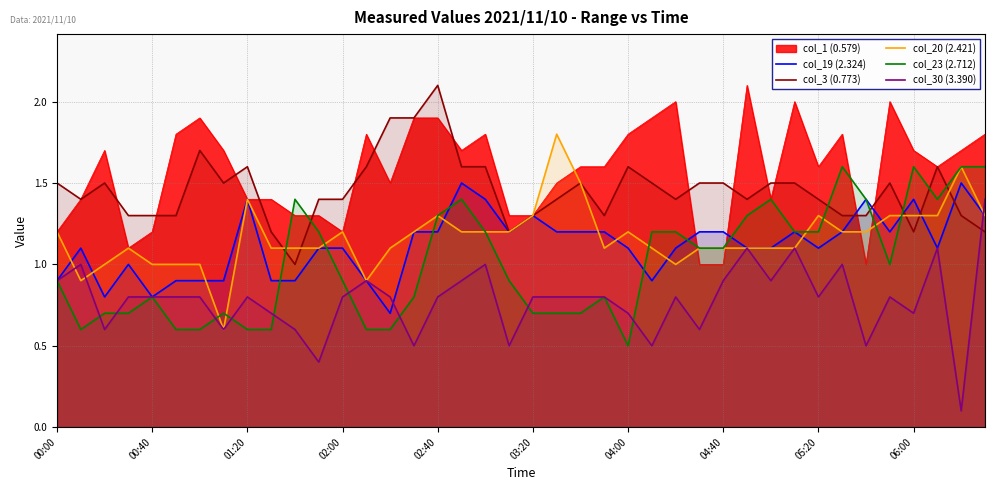

Is it true that col_23 (2.712) equals 1.6 at 33?

True